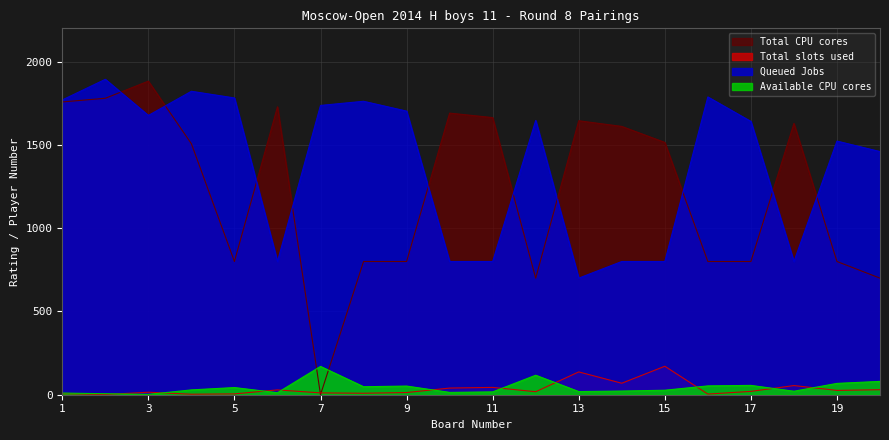

Where do Total CPU cores and Queued Jobs first cross each other?

2 and 3